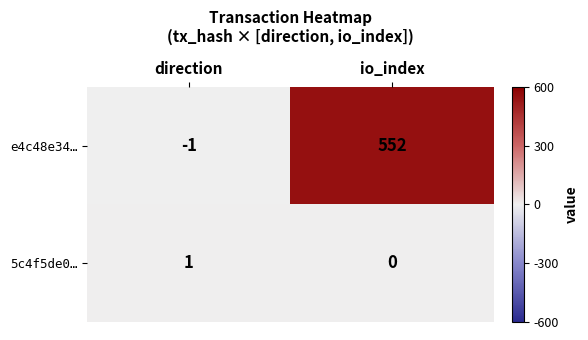

The e4c48e34… series shows -2 at direction. True or false?

False